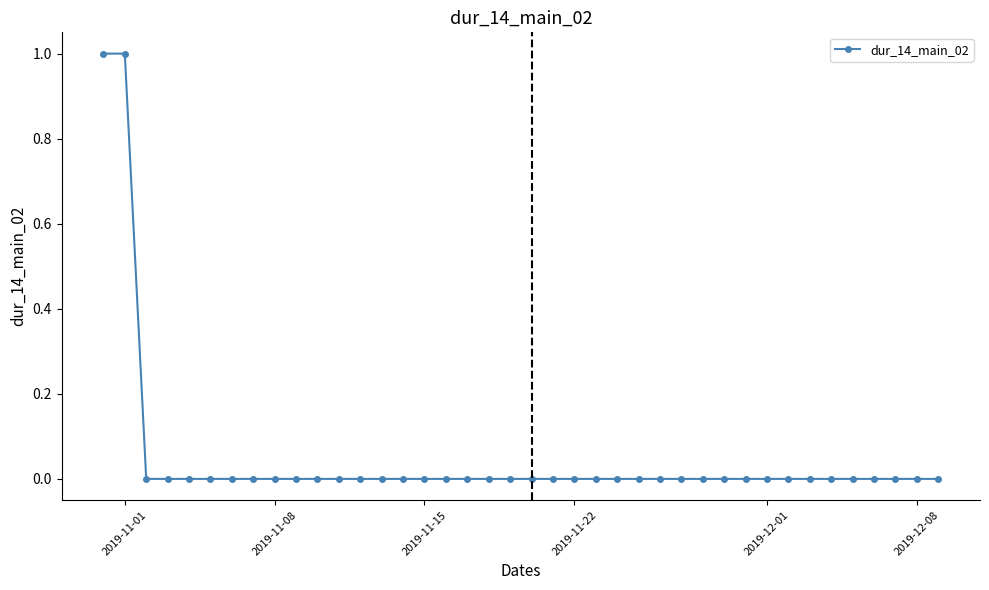

How many categories are shown in the chart?

40